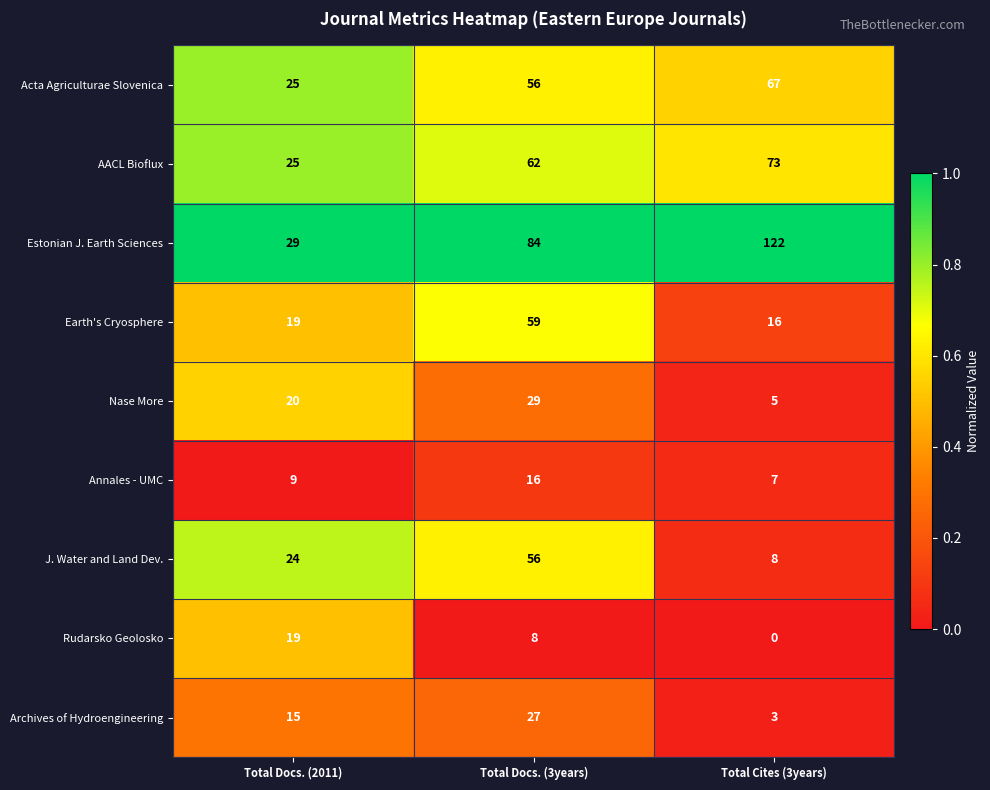

Count the number of data series in this chart.

9